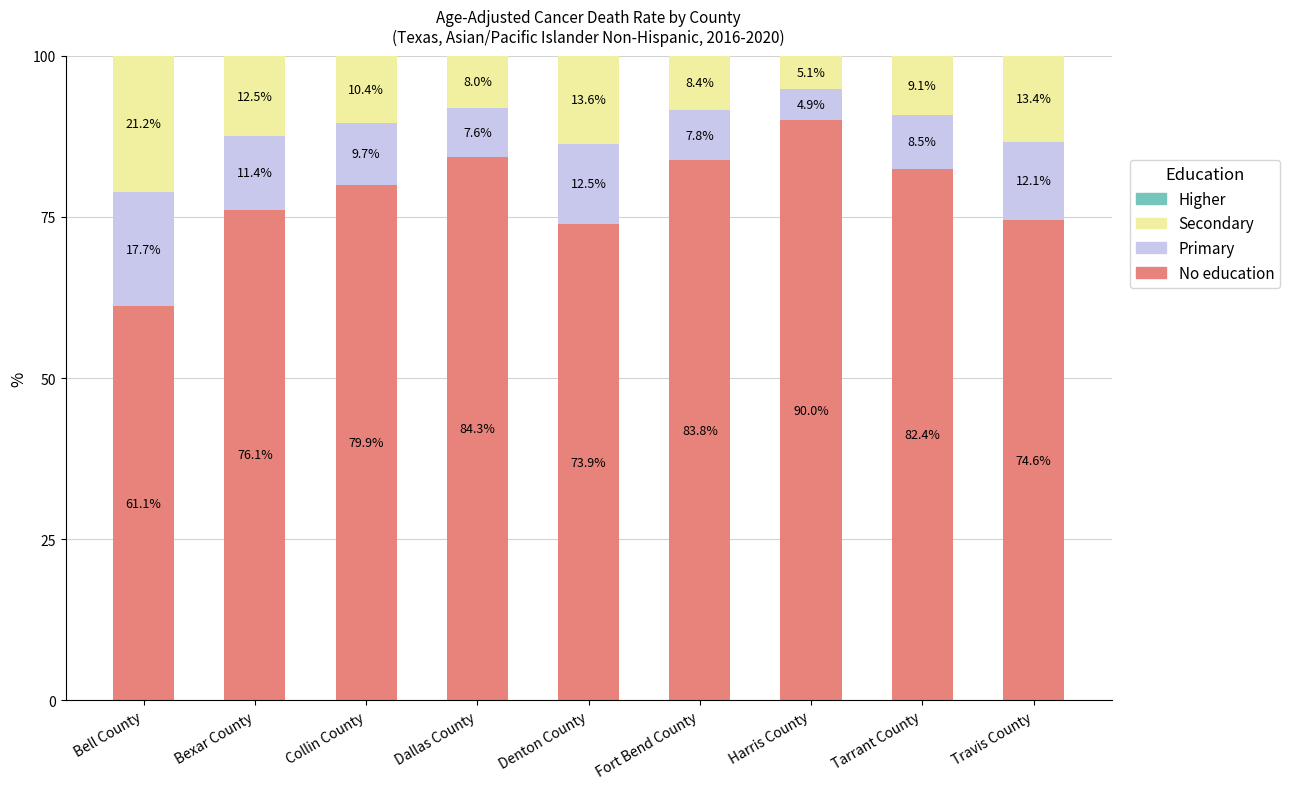

What is the total value across all series at Bell County?

100.0